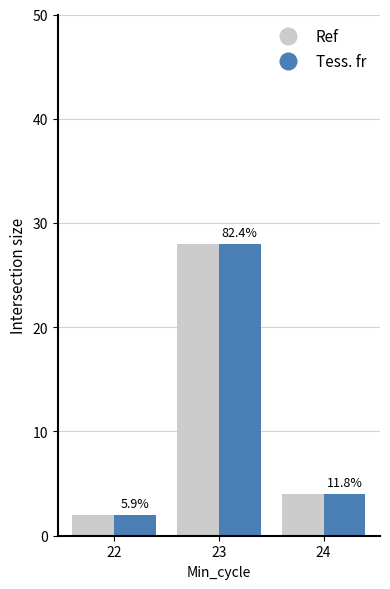

At how many categories does at least one series exceed 16?

1